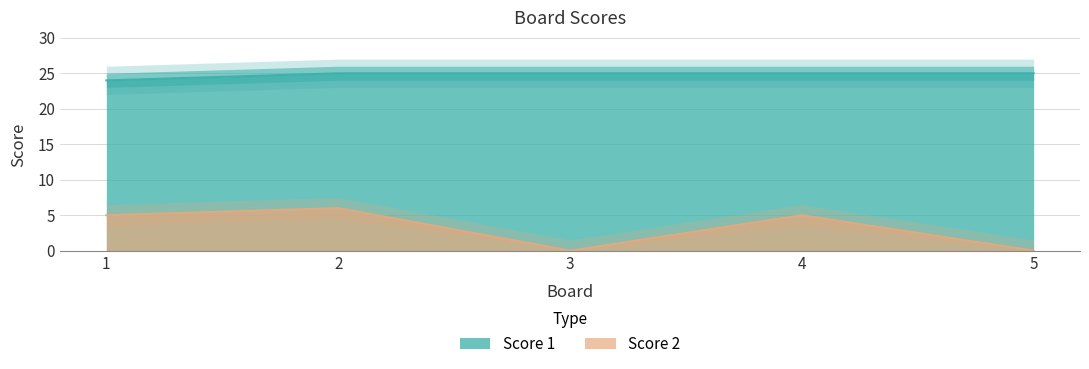

What are all the series names shown in the legend?

Score 1, Score 2